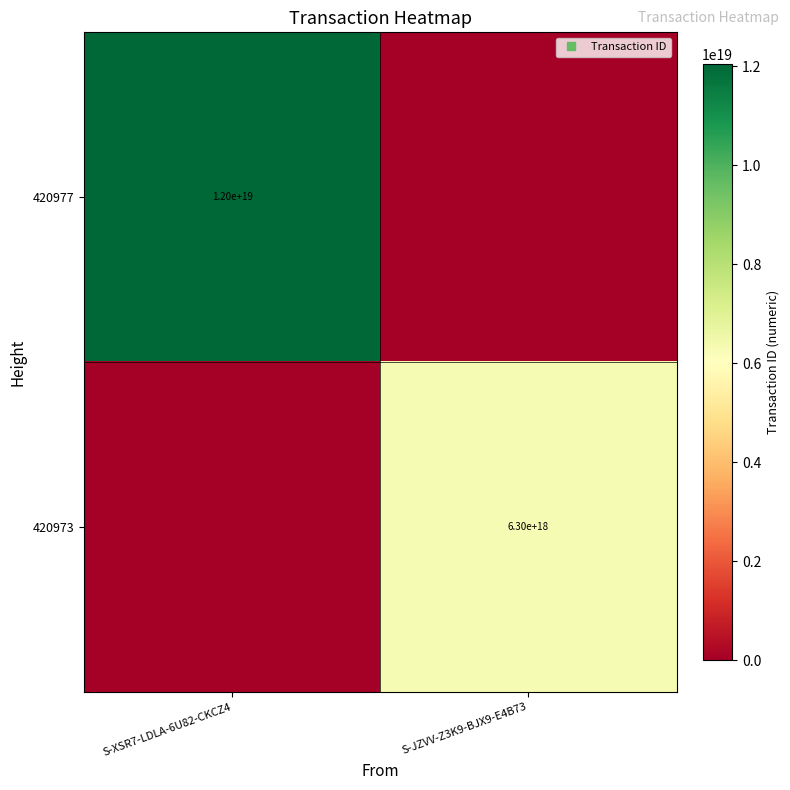

What is the sum of all 420973 values?

6302523861521300480